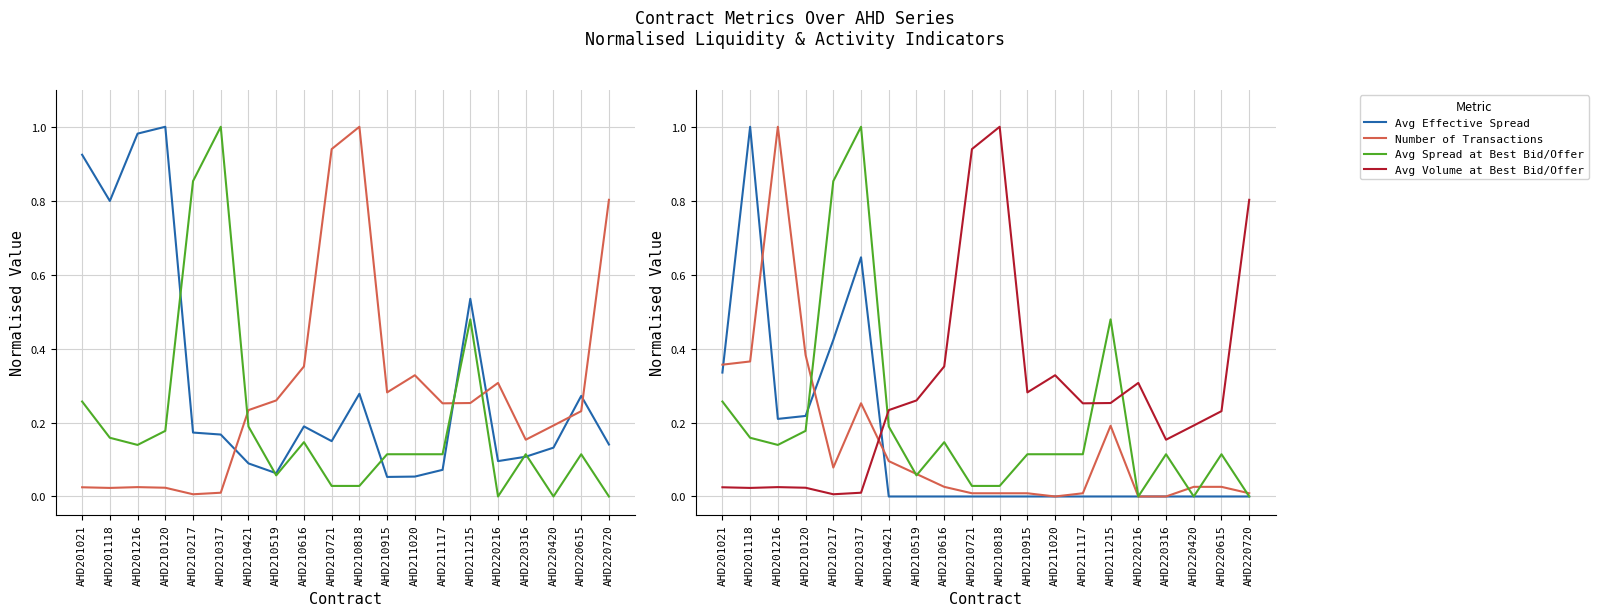

At how many categories does at least one series exceed 0?

20